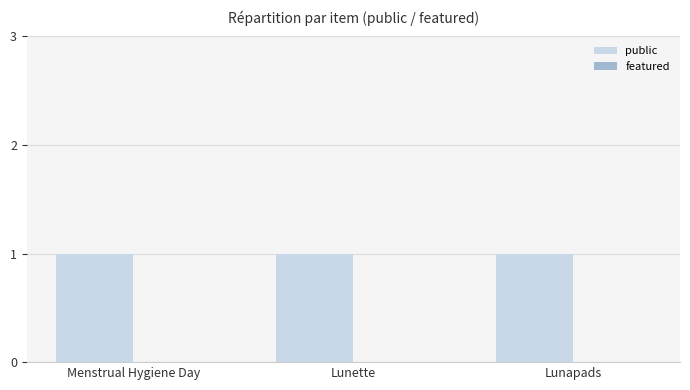

Reading left to right, what are all the values shown in this chart?

public: 1	1	1
featured: 0	0	0